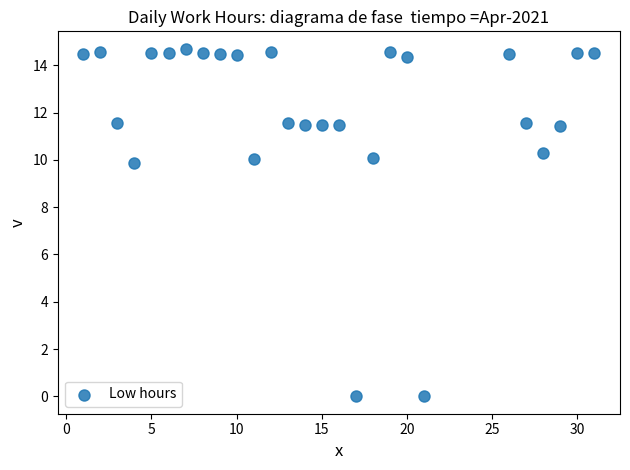

What is the range of X values (max minus min)?

30.0